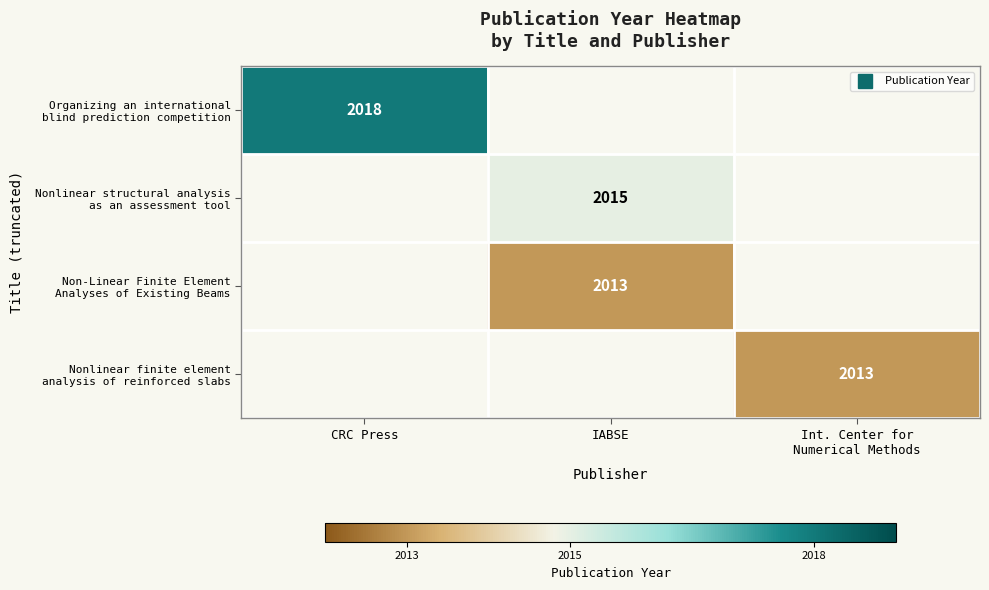

At which category does the chart reach its minimum across all series?

IABSE